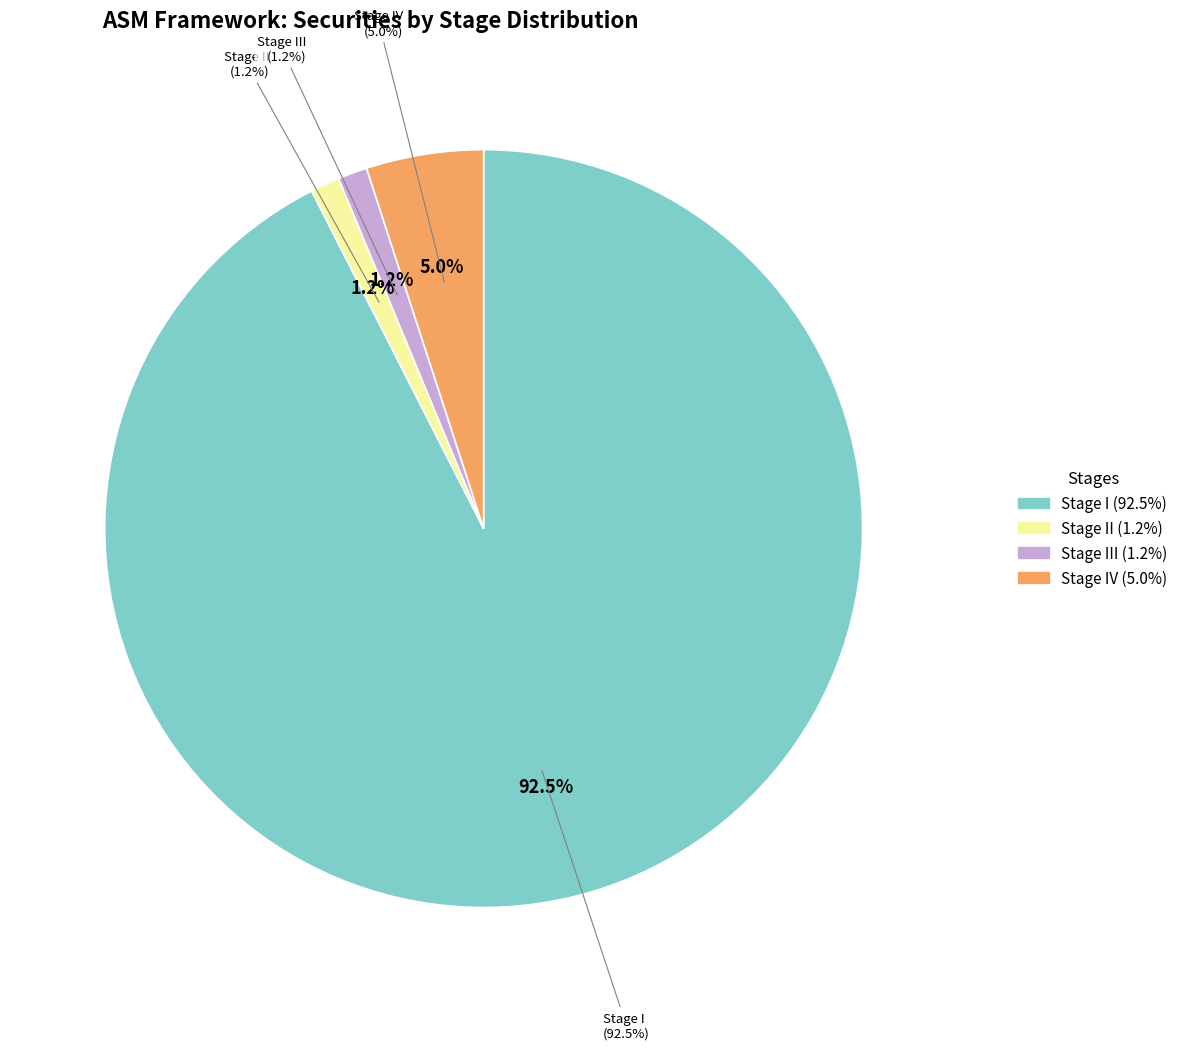

What percentage is the Stage IV slice, to the nearest percent?

5%